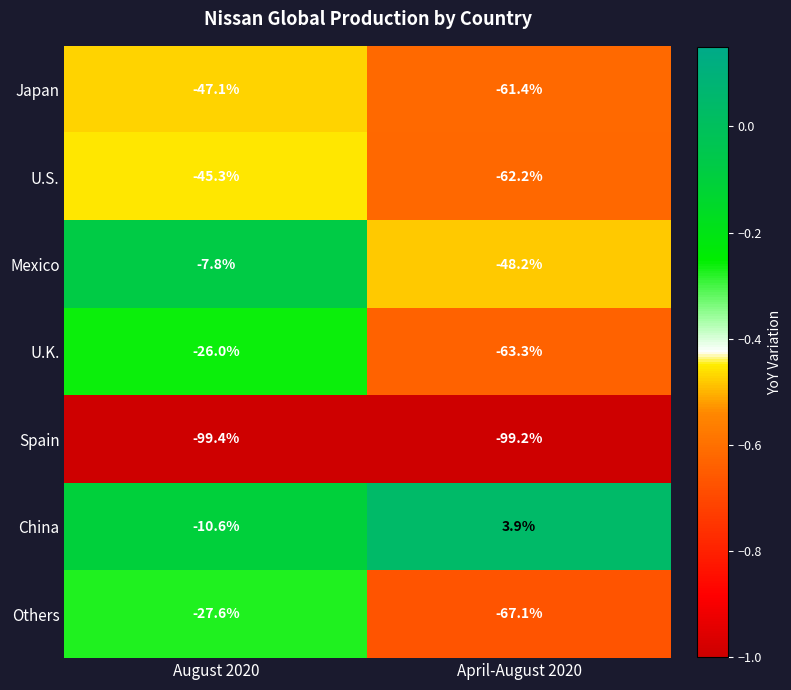

At April-August 2020, list the series in order from largest to smallest.

China, Mexico, Japan, U.S., U.K., Others, Spain